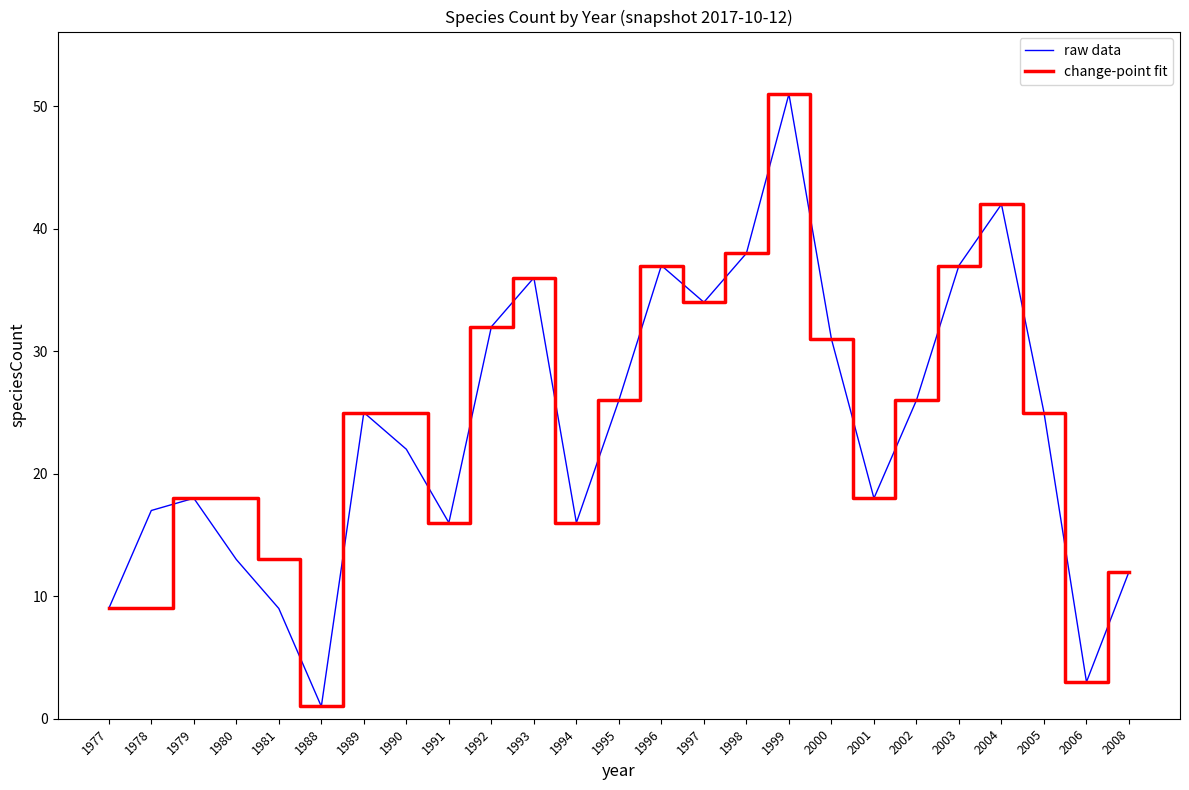

How many lines are shown in the chart?

2